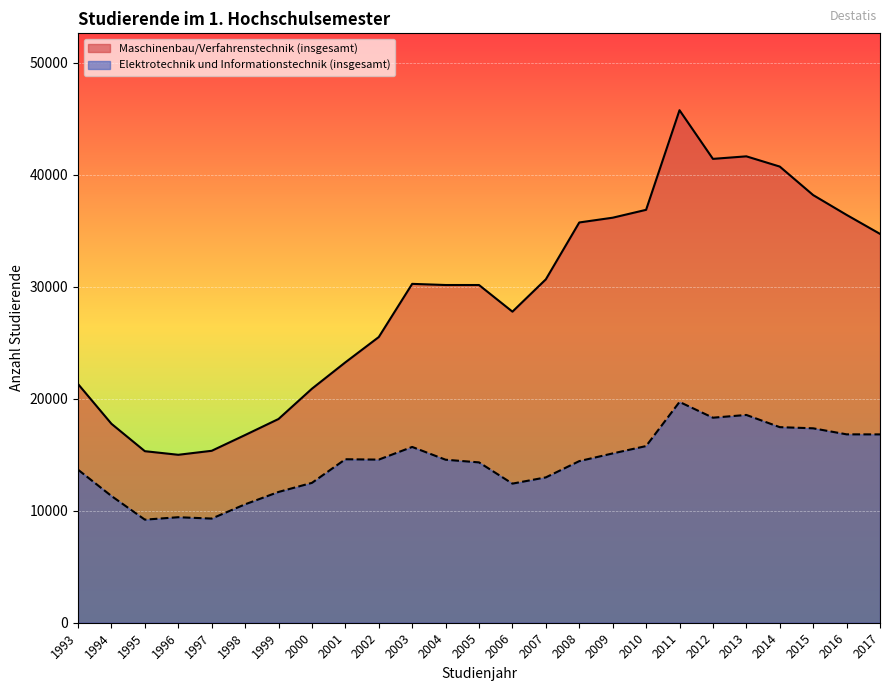

Which has a higher value, 2001 or 2002?

2002